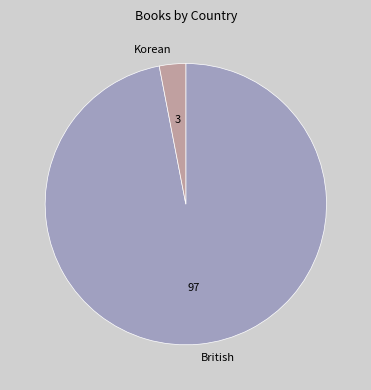

Between British and Korean, which is larger?

British